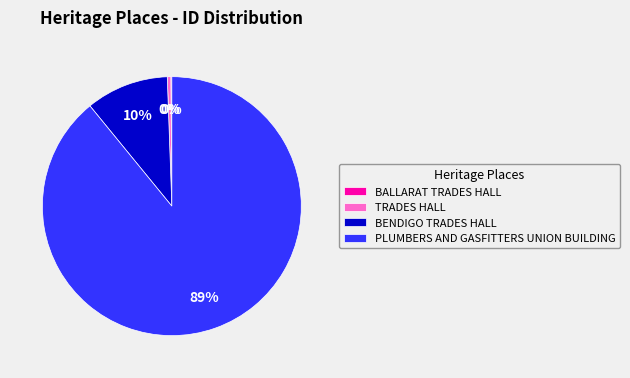

To the nearest percent, what percentage of the pie is BENDIGO TRADES HALL?

10%